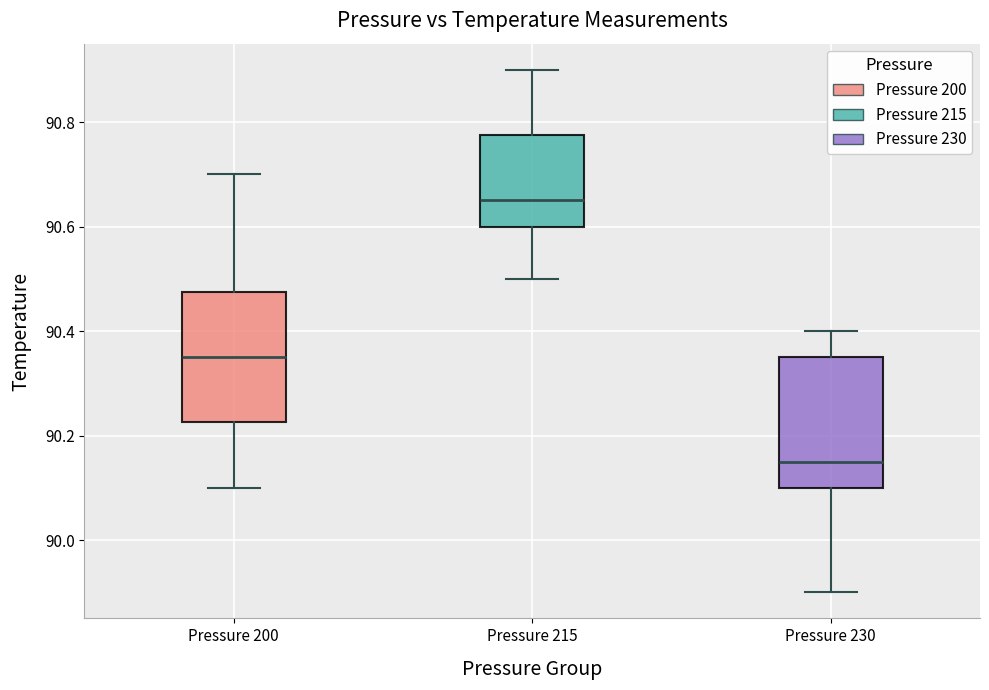

Where does the median line of the box for Pressure 230 sit on the y-axis? The values are not printed on the chart, so give them approximately, as read against the axis.

90.16